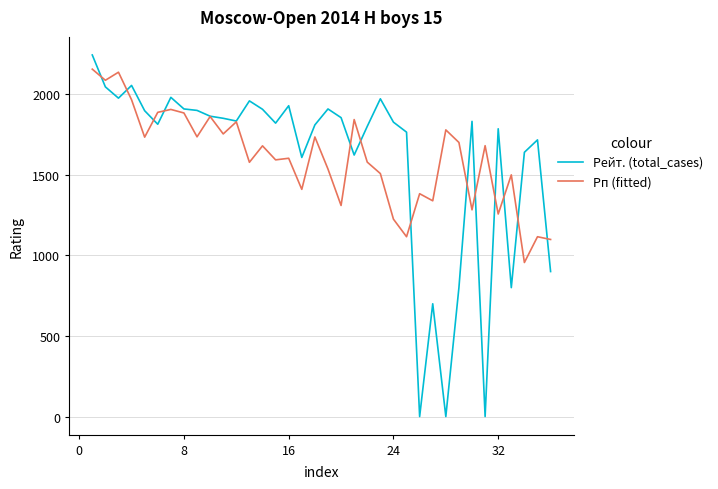

What is the highest value of the Рейт. (total_cases) series?

2244